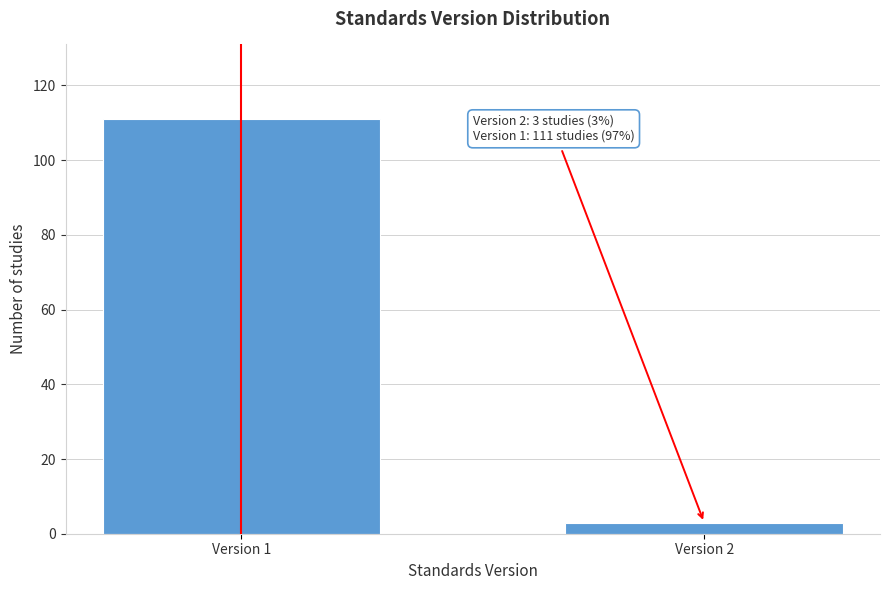

Reading left to right, what are all the values shown in this chart?

111	3